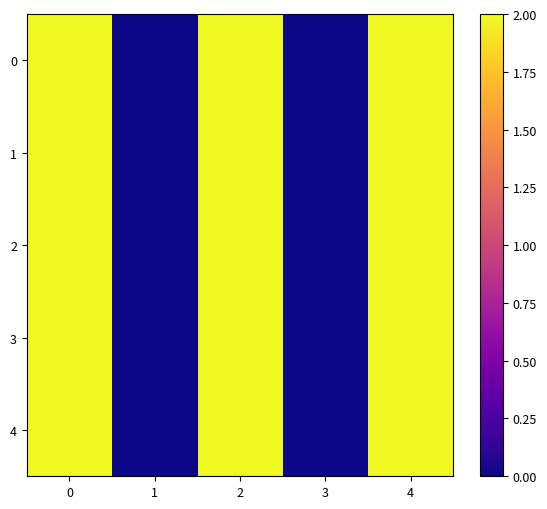

Reading right to left, what are all the values shown in this chart?

0: 4=2	3=0	2=2	1=0	0=2
1: 4=2	3=0	2=2	1=0	0=2
2: 4=2	3=0	2=2	1=0	0=2
3: 4=2	3=0	2=2	1=0	0=2
4: 4=2	3=0	2=2	1=0	0=2